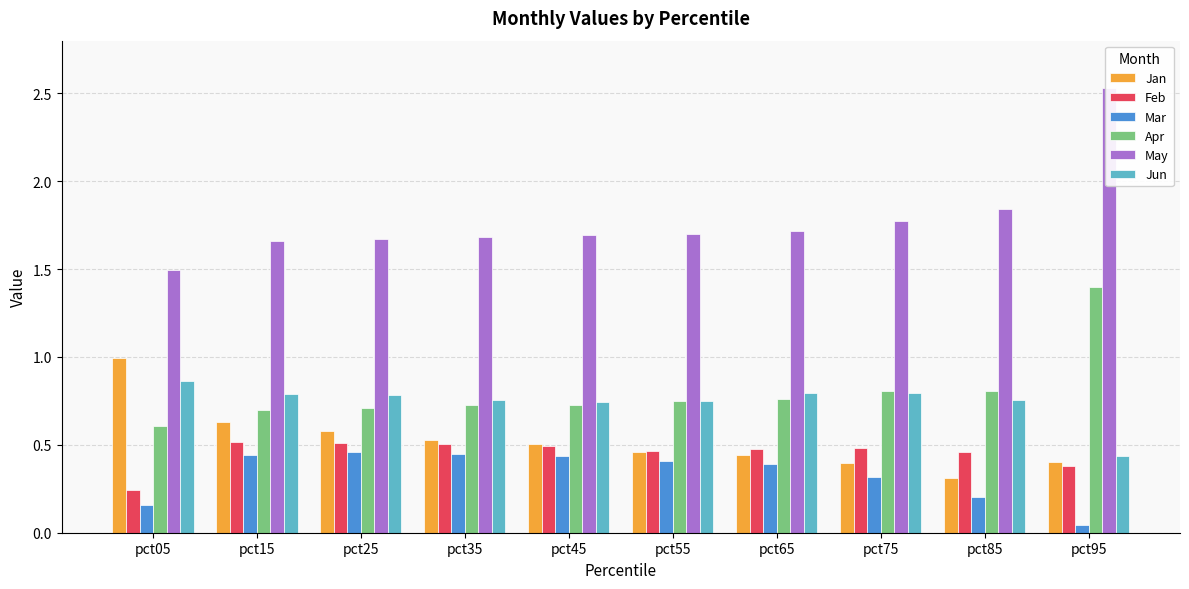

Which label corresponds to the largest value in the chart?

pct95